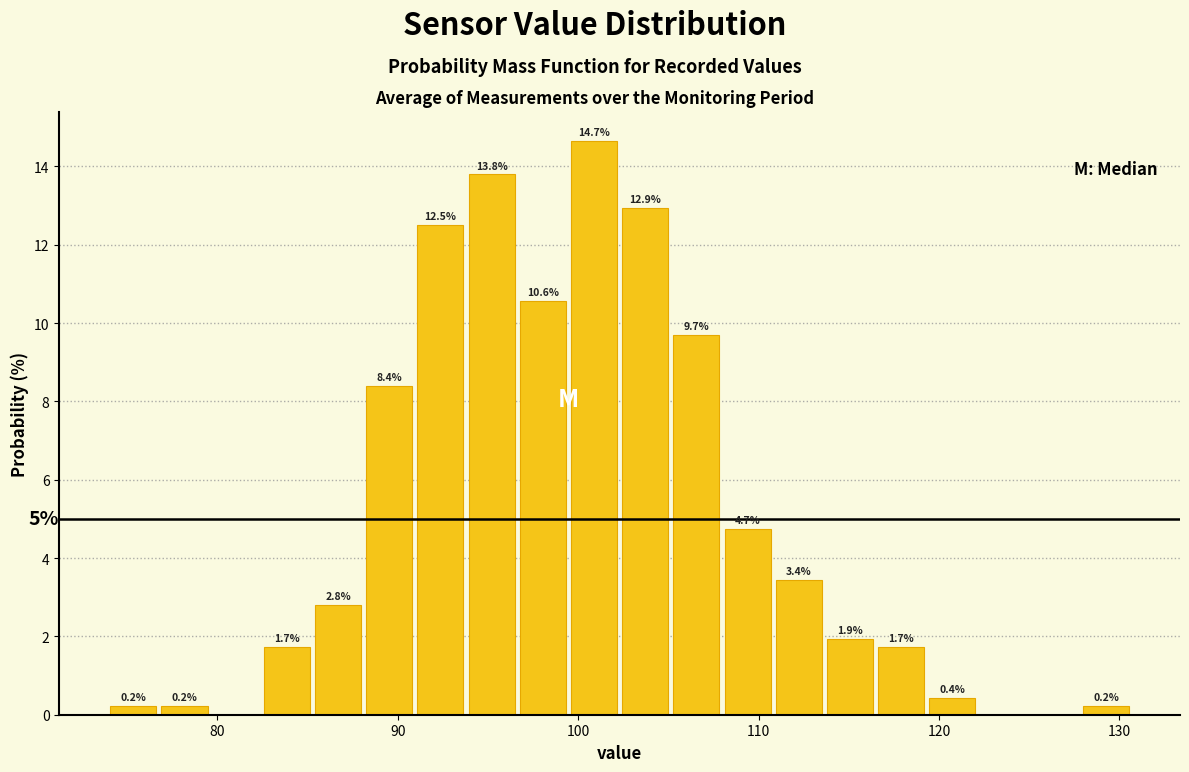

Around what value on the x-axis is the tallest bar? Give the approximate position of its centre, as read against the axis.

101